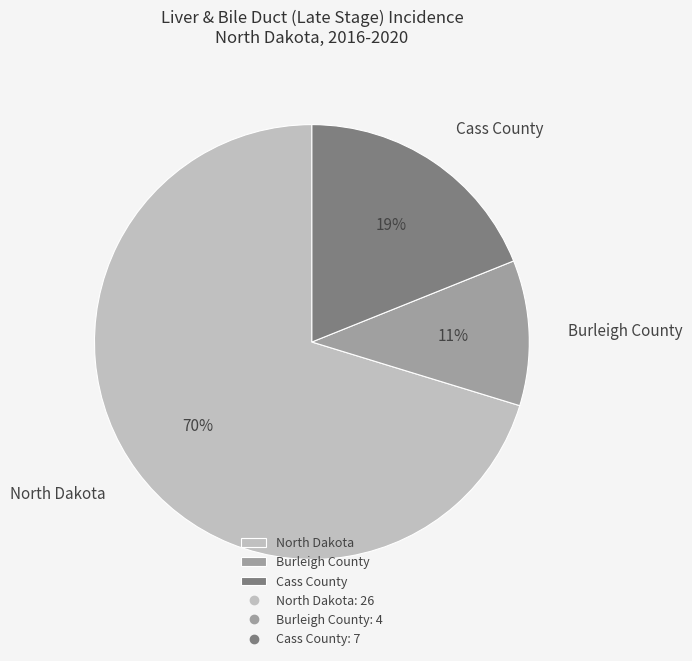

Do North Dakota and Cass County together represent more than half of the pie?

Yes